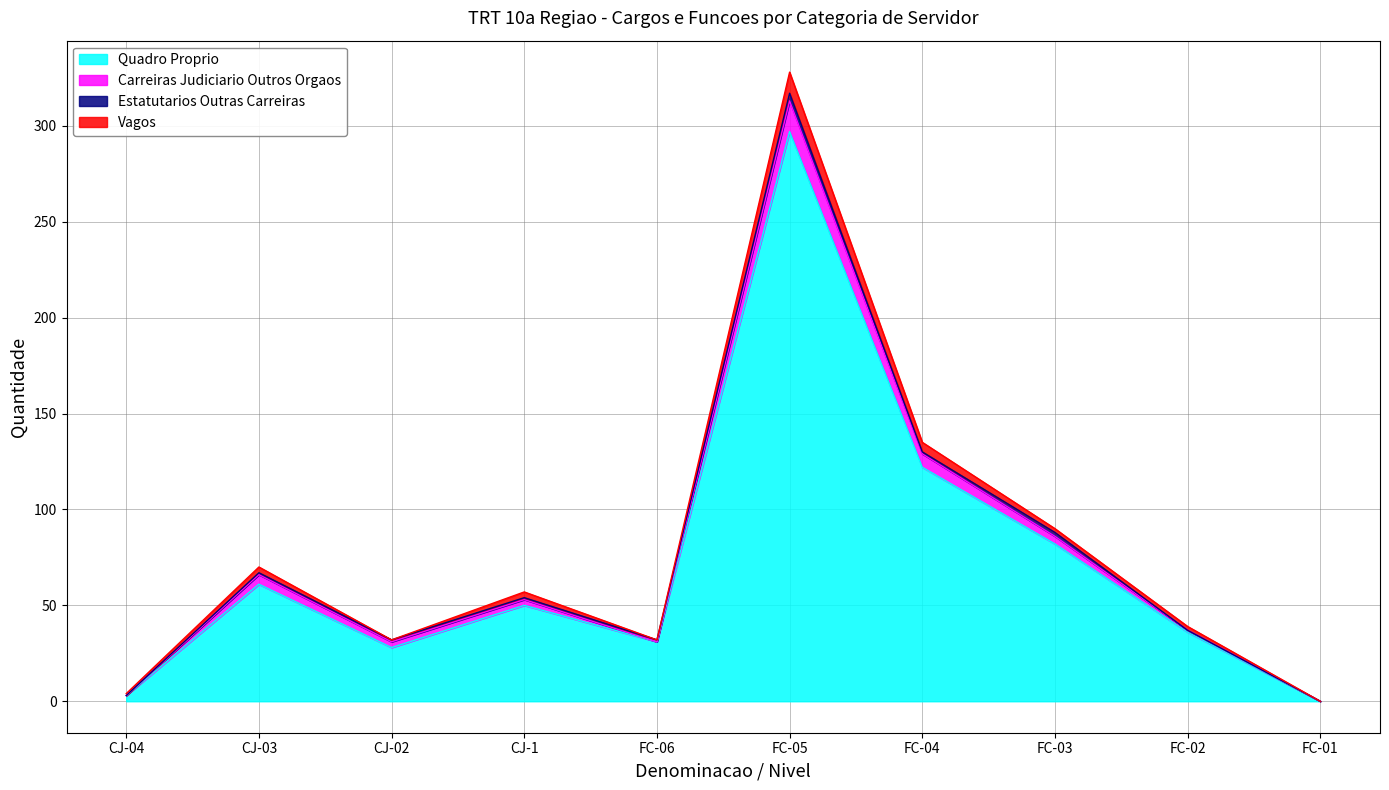

What is the label of the 3rd point from the right?

FC-03